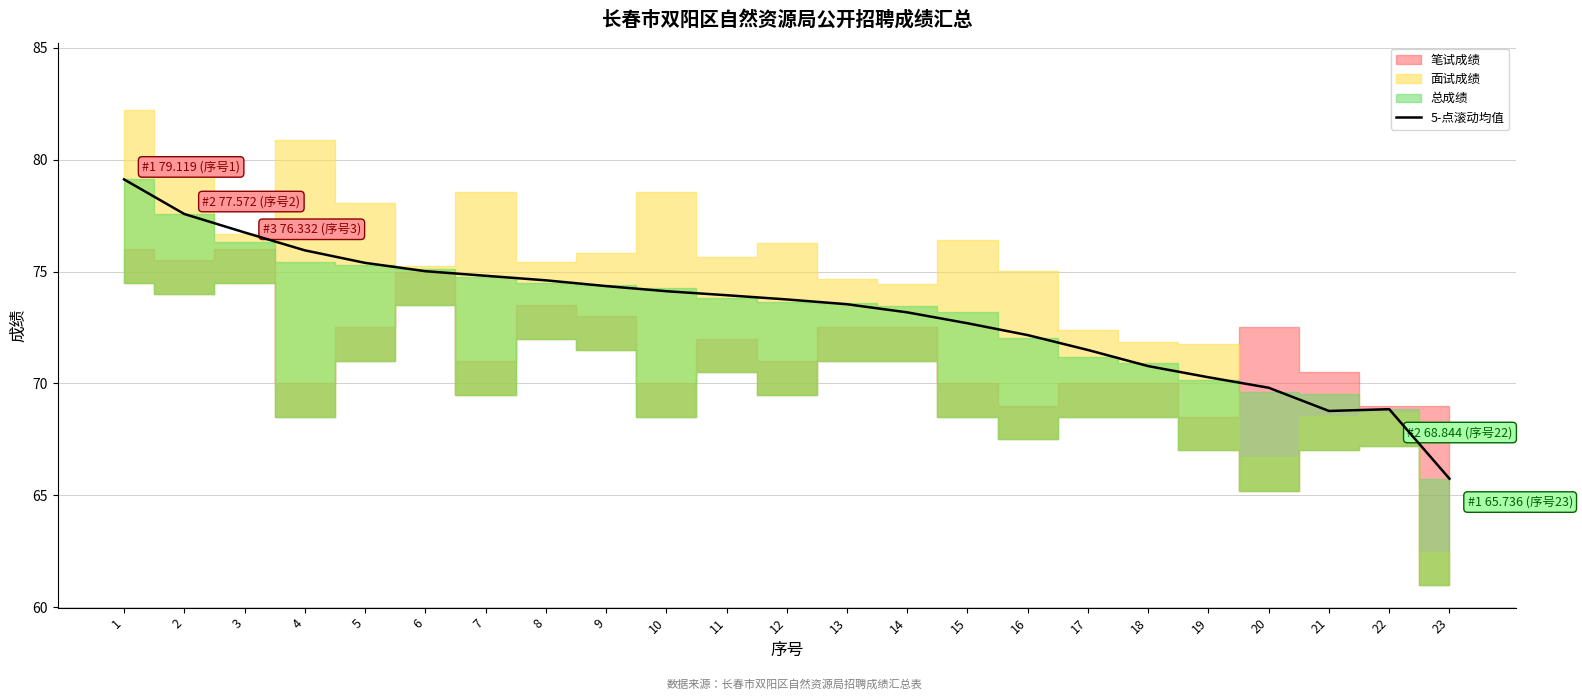

List the labels in order of value, largest first.

1, 2, 3, 4, 5, 6, 7, 8, 9, 10, 11, 12, 13, 14, 15, 16, 17, 18, 19, 20, 22, 21, 23